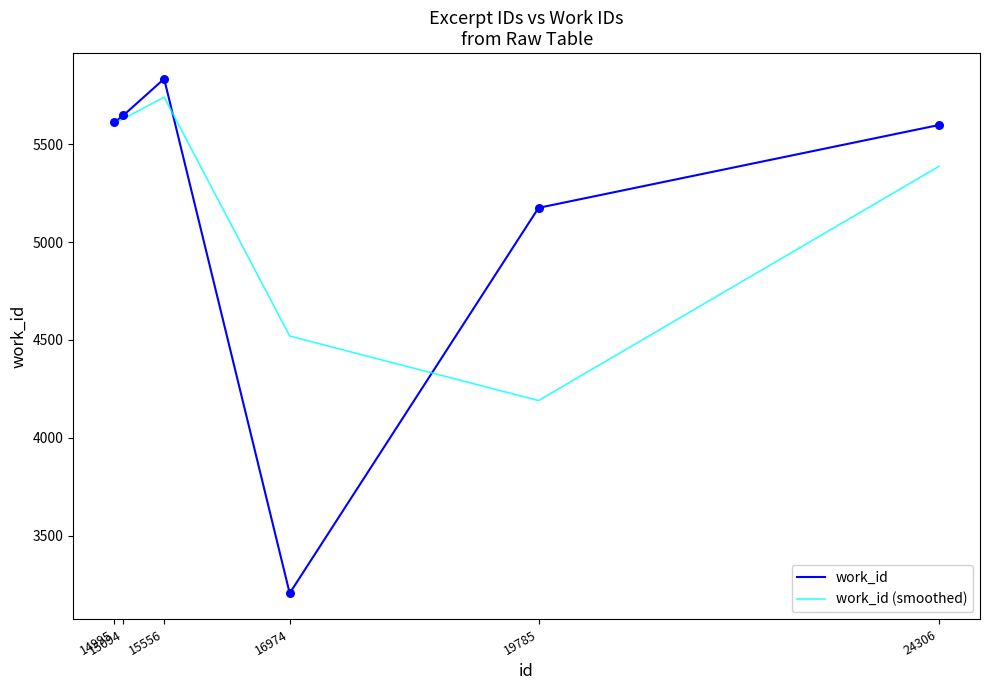

Which series has the widest spread of values?

work_id